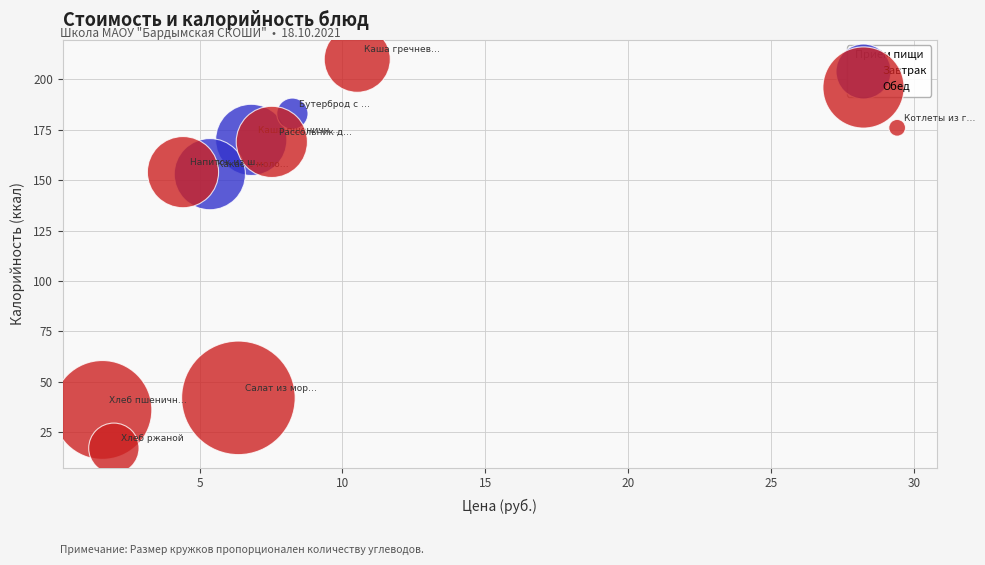

Which series reaches the minimum Y coordinate?

Обед